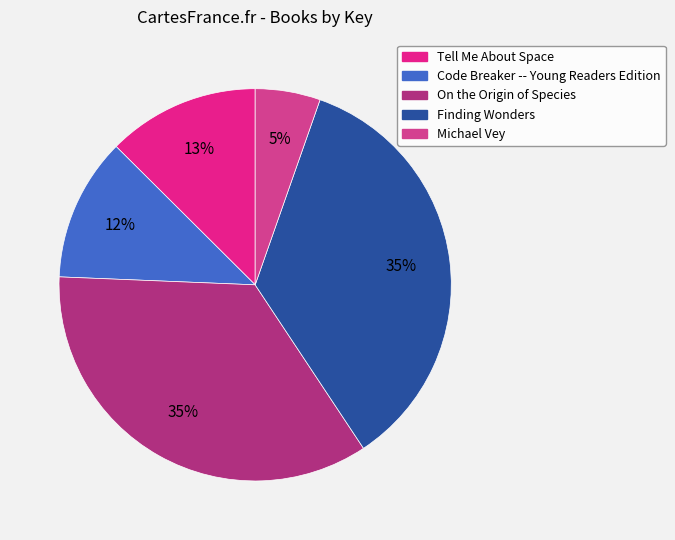

To the nearest percent, what percentage of the pie is Finding Wonders?

35%